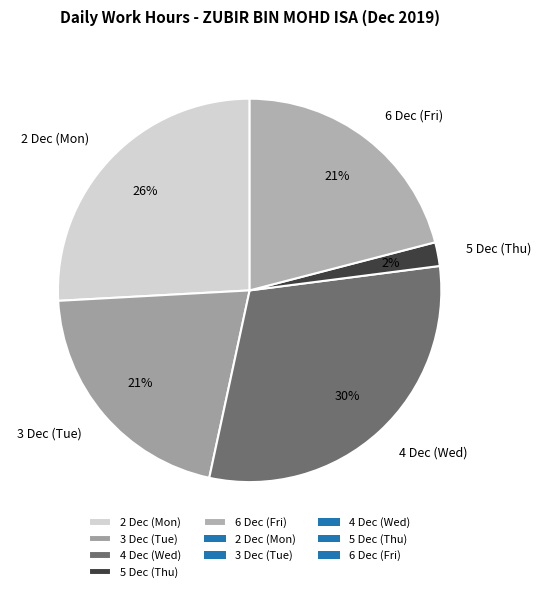

Combined, do 4 Dec (Wed) and 5 Dec (Thu) account for over 50%?

No